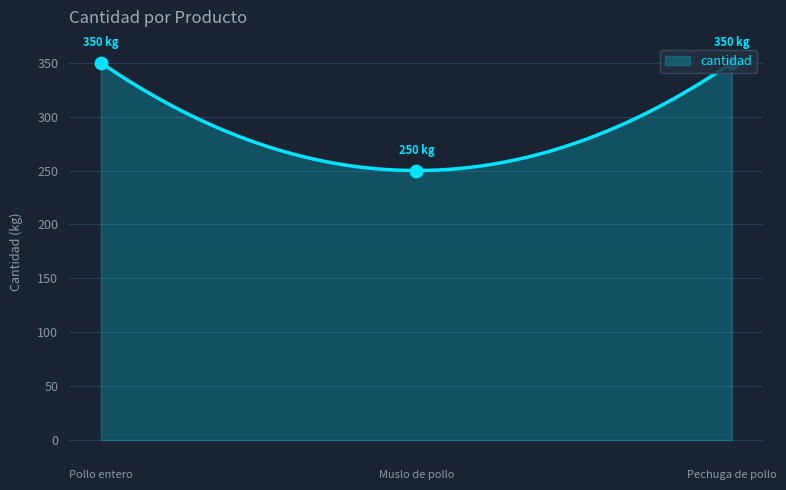

What is the highest value of the cantidad series?

350.0